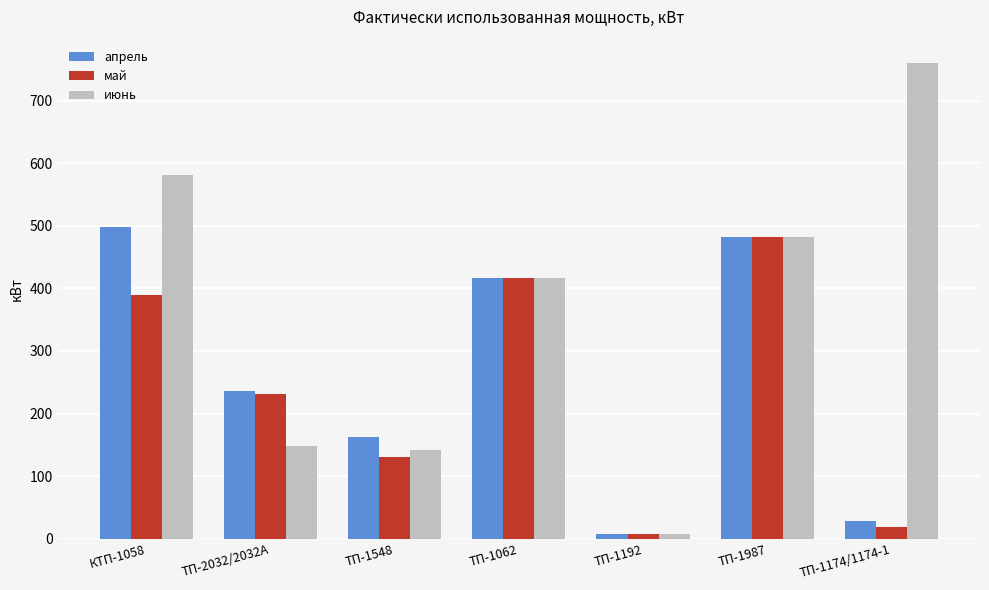

List the labels in order of май value, largest first.

ТП-1987, ТП-1062, КТП-1058, ТП-2032/2032А, ТП-1548, ТП-1174/1174-1, ТП-1192